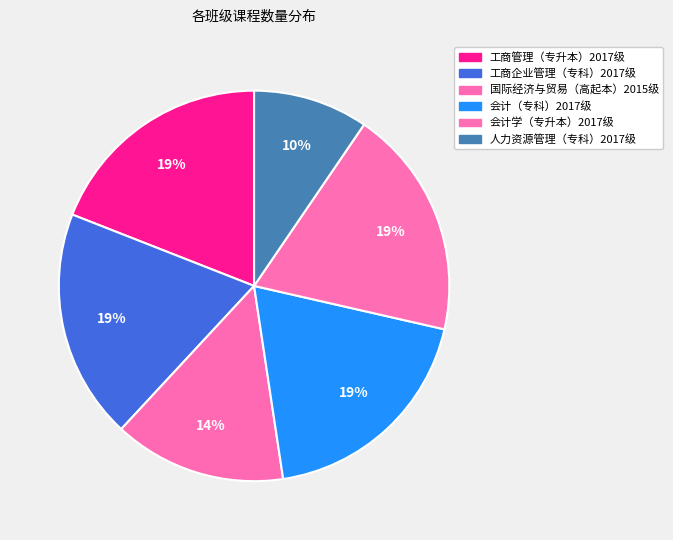

How much of the chart is everything except 工商管理（专升本）2017级?

81.0%